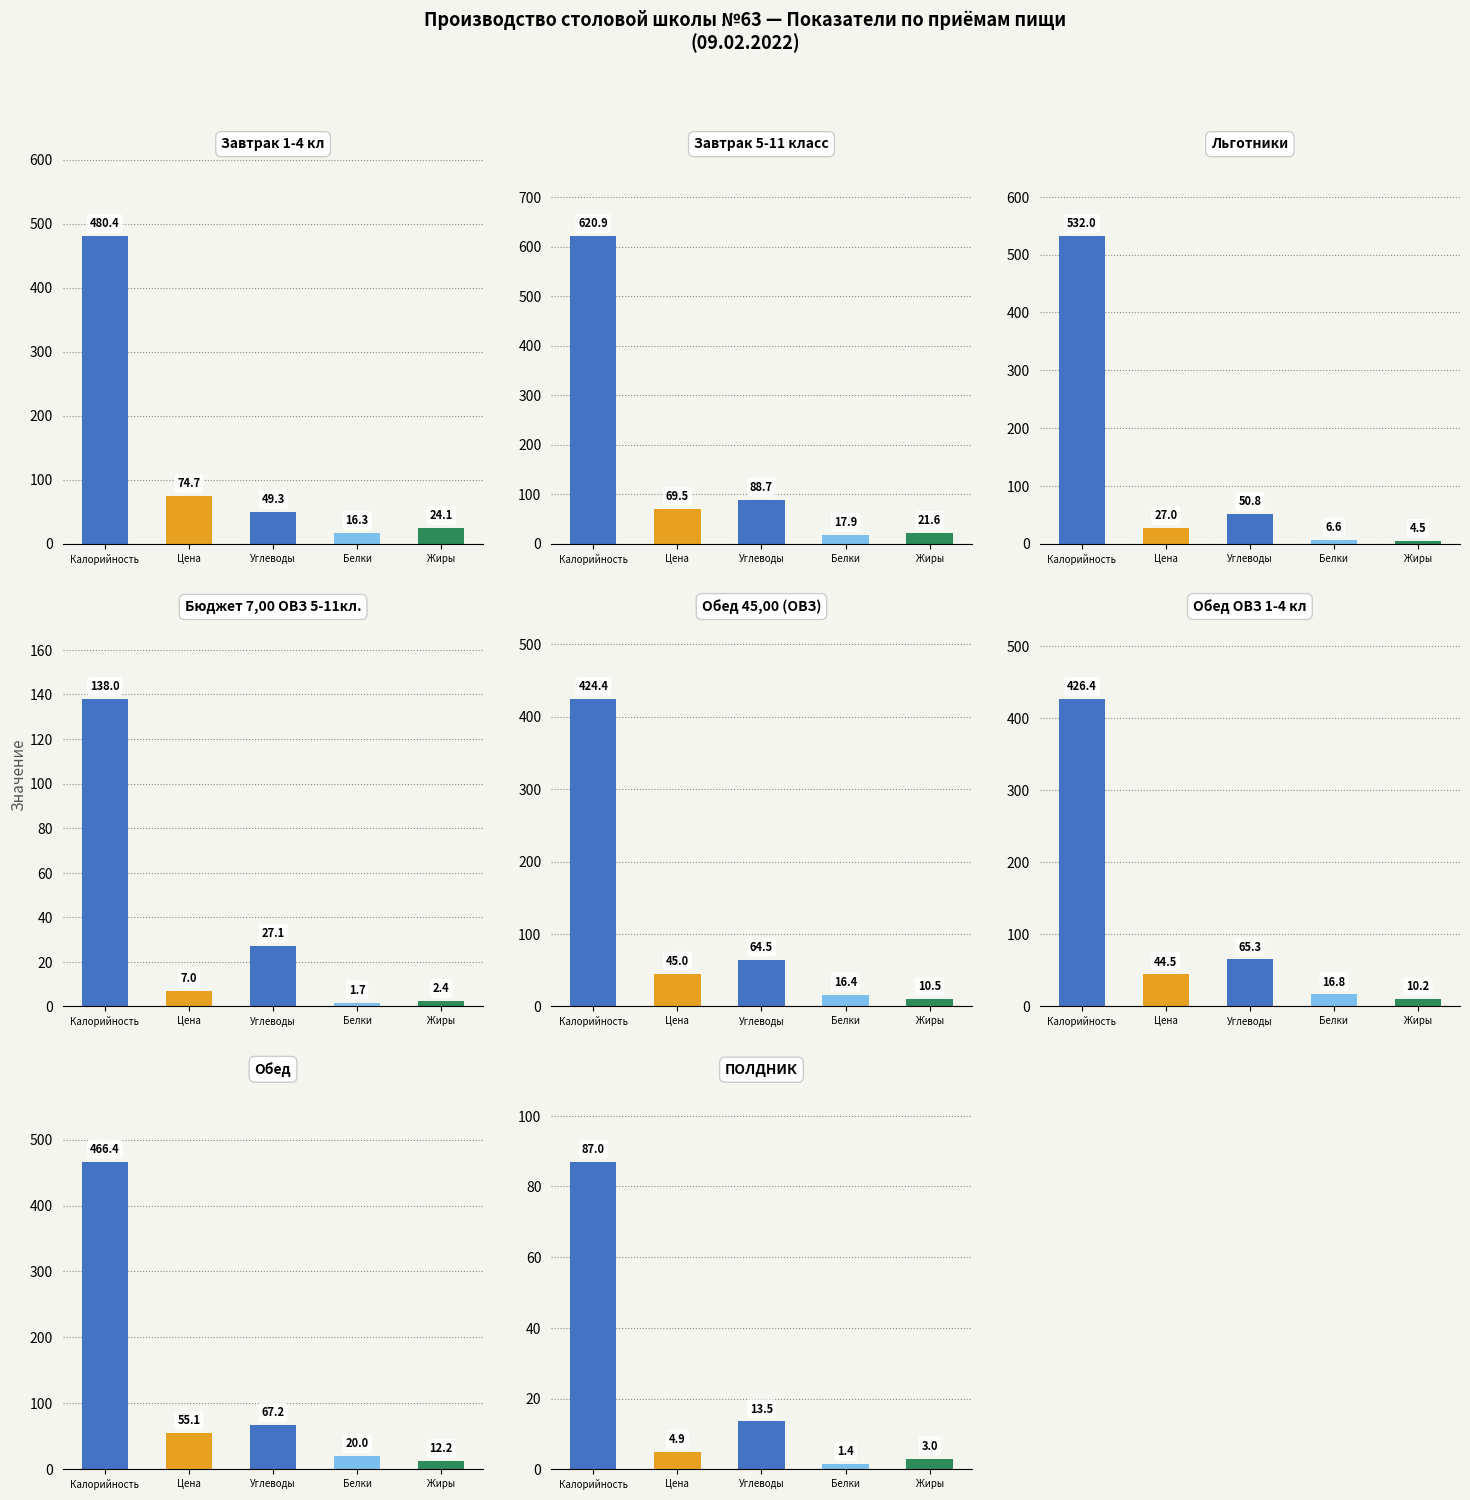

List the series in order of their peak value, lowest first.

Белки, Жиры, Цена, Углеводы, Калорийность